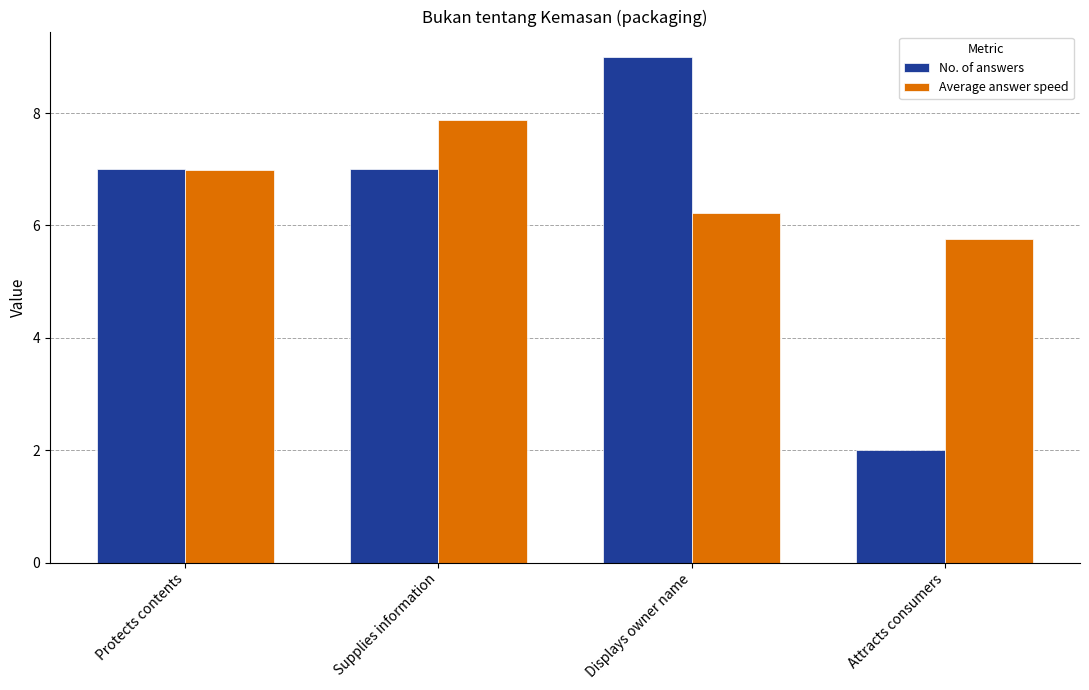

What is the sum of the No. of answers values at Displays owner name and Protects contents?

16.0